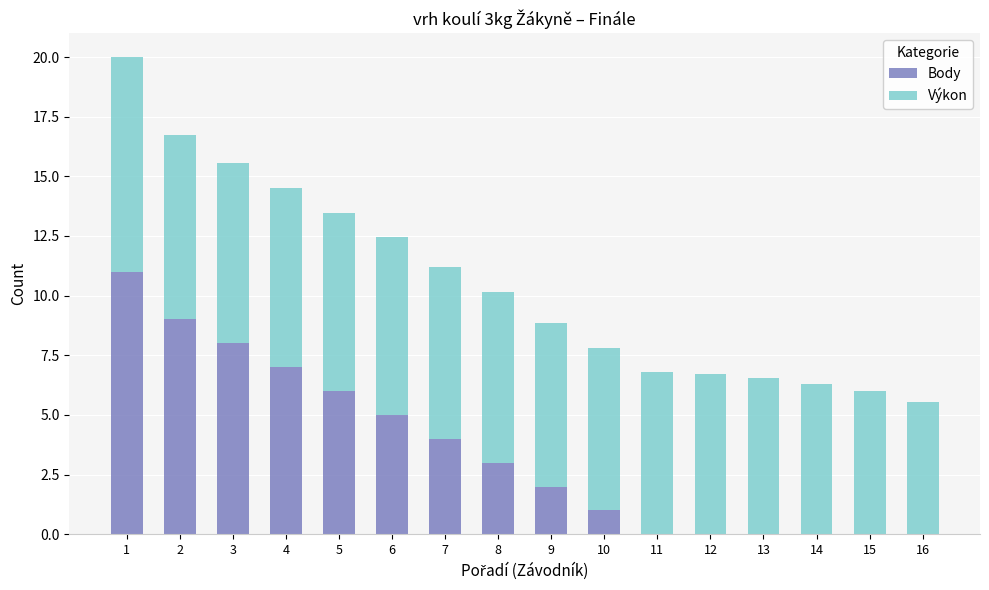

What is the average value of the Body series?

3.5